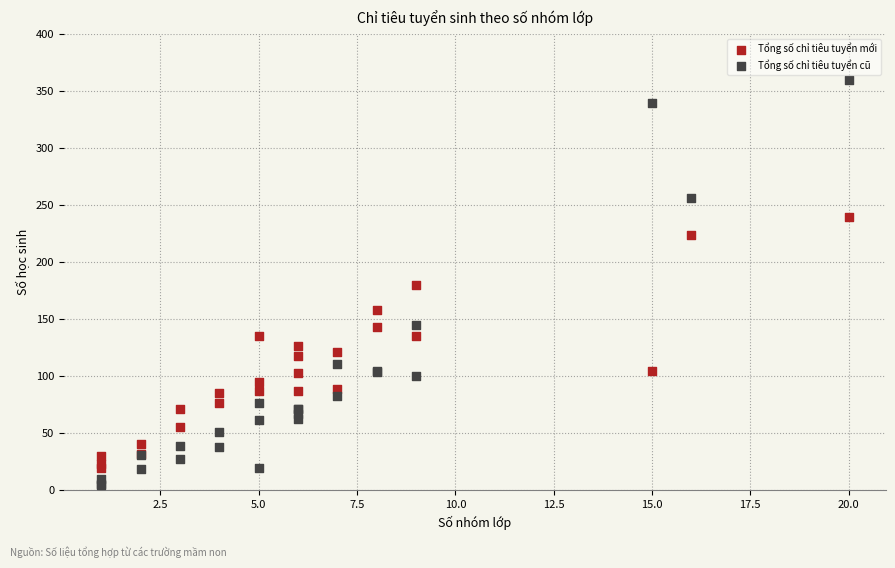

What are all the series names shown in the legend?

Tổng số chỉ tiêu tuyển mới, Tổng số chỉ tiêu tuyển cũ